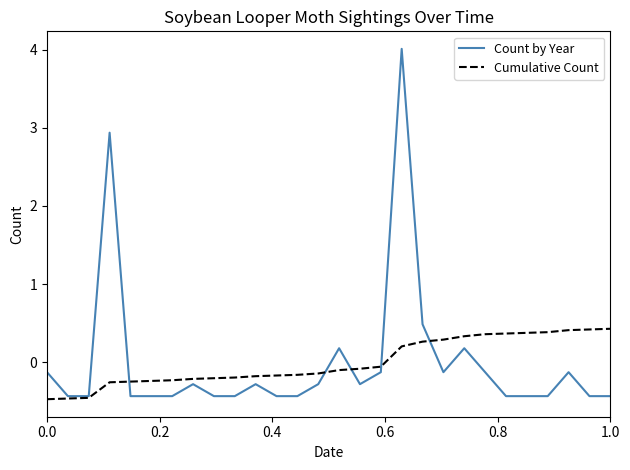

Is this an area chart (filled region under the line)?

No